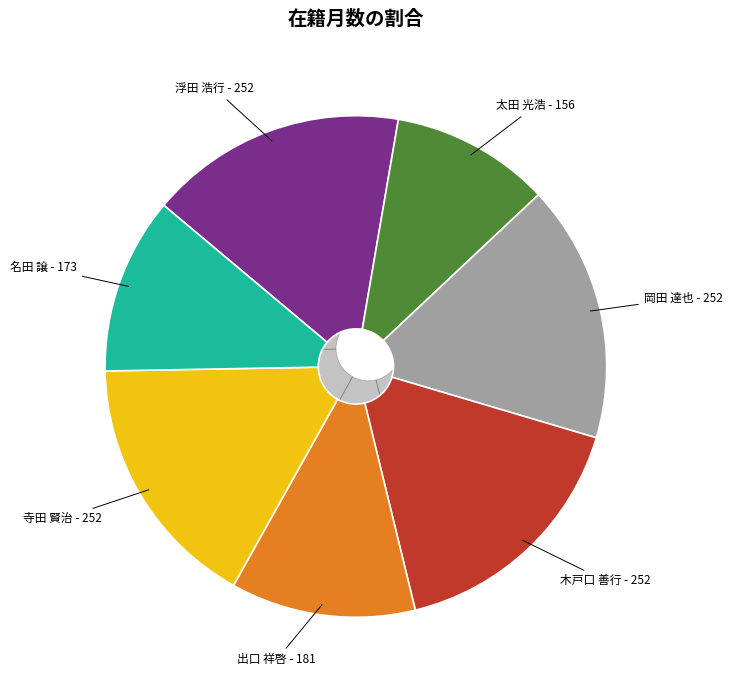

What is the ratio of the value at 名田 譲 to the value at 寺田 賢治?

0.7